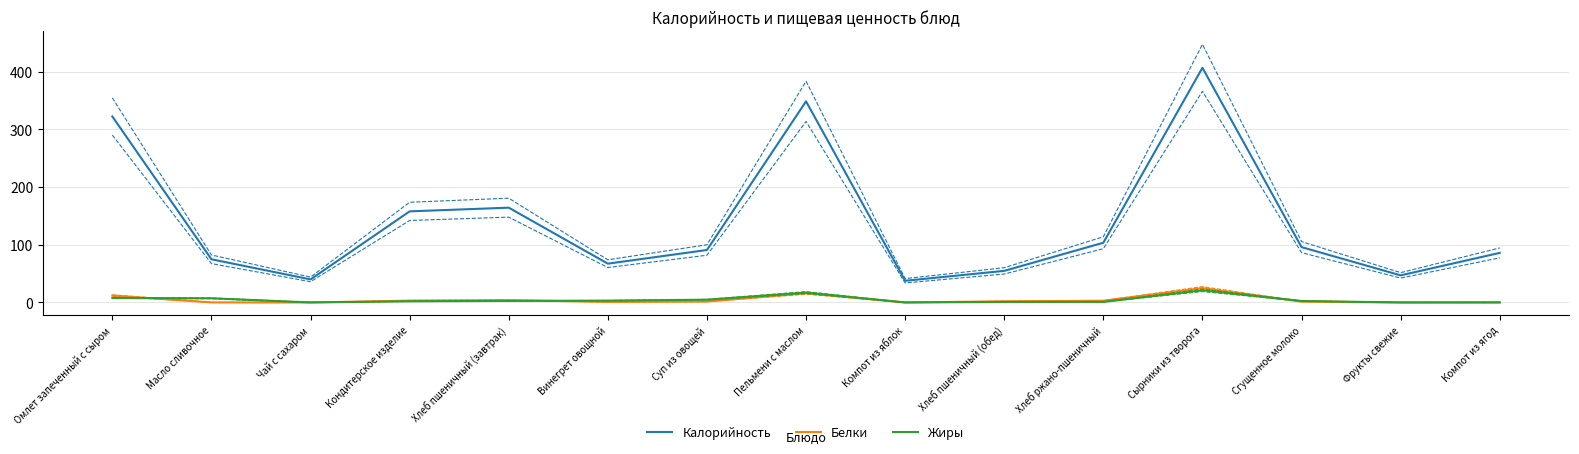

What is the label of the 15th point from the right?

Омлет запеченный с сыром